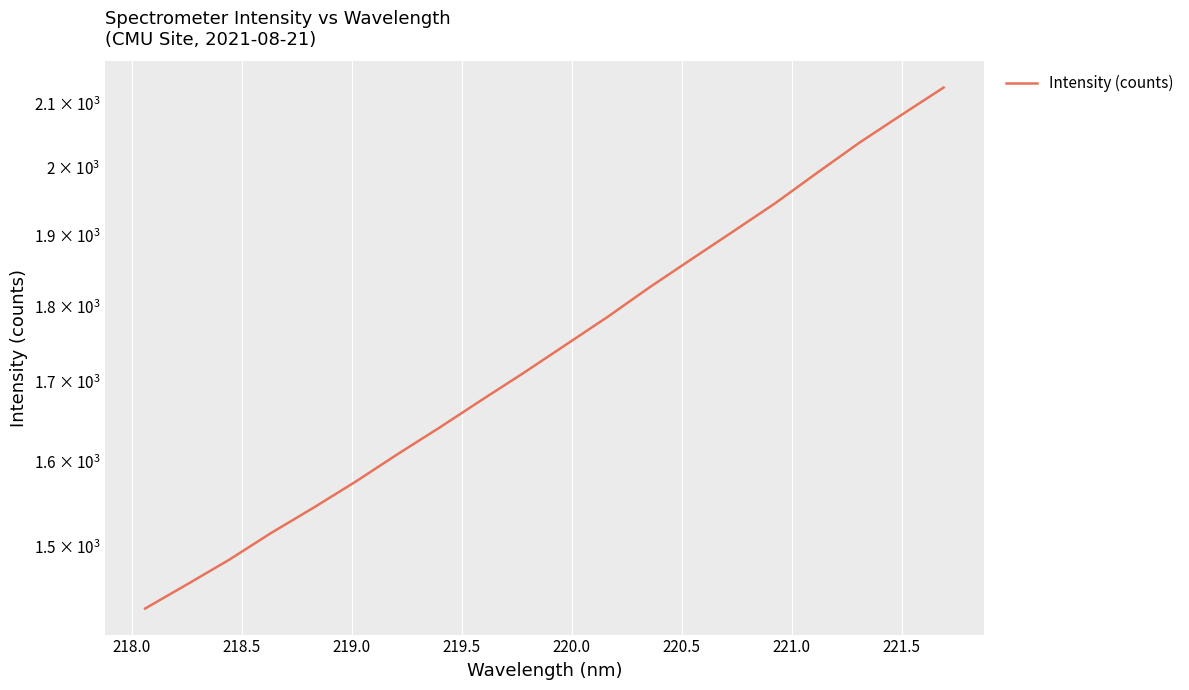

What is the difference between the maximum and minimum values?

694.6